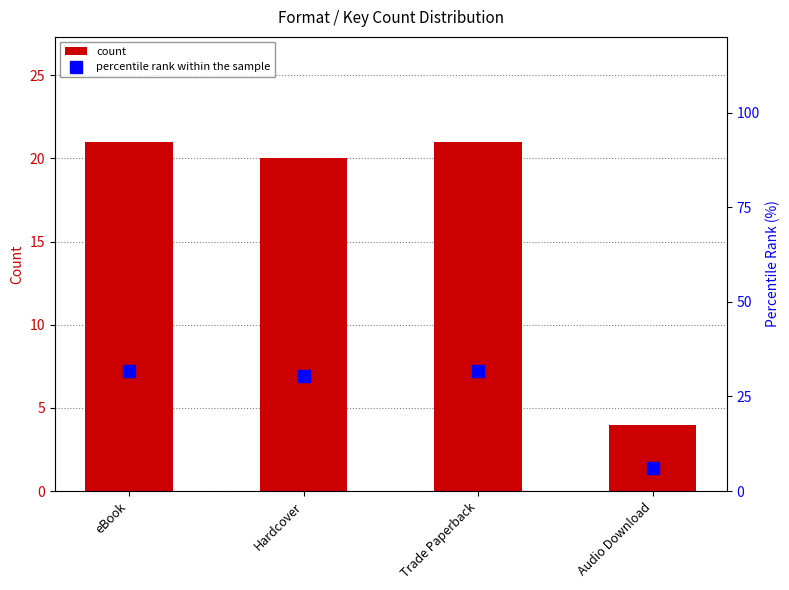

Which series has the largest range (max minus min)?

percentile rank within the sample